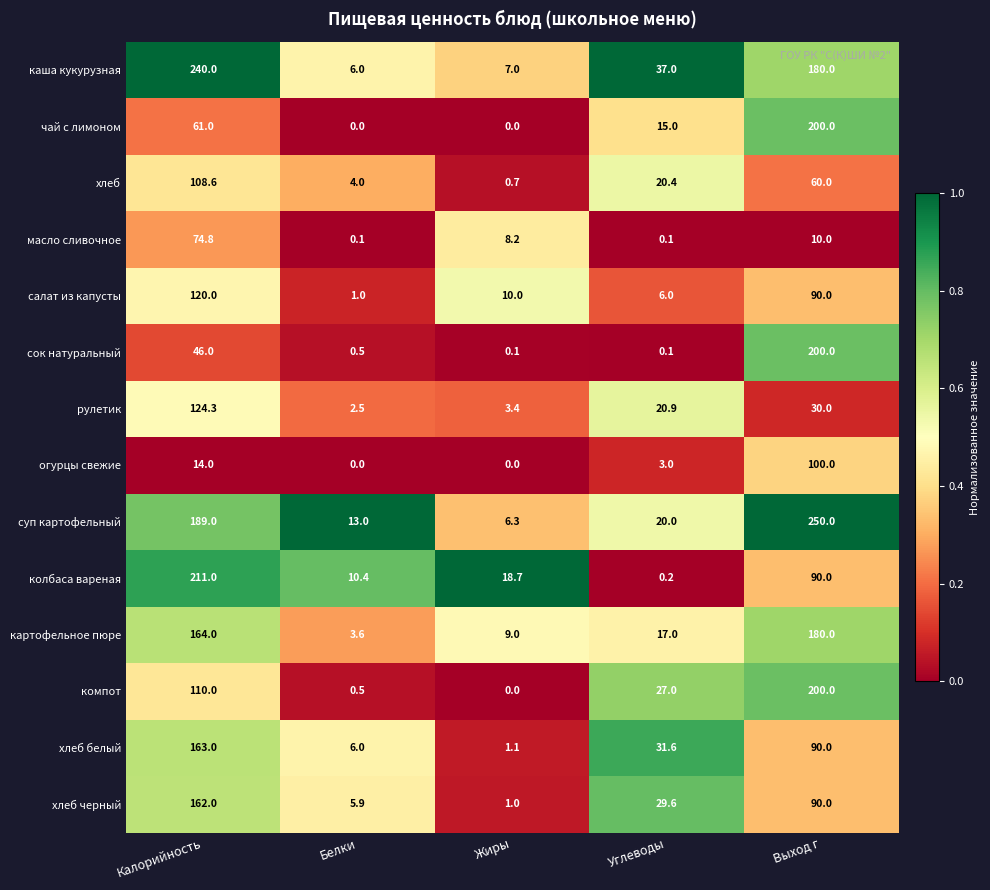

True or false: салат из капусты has a value of 14.5 at Жиры.

False